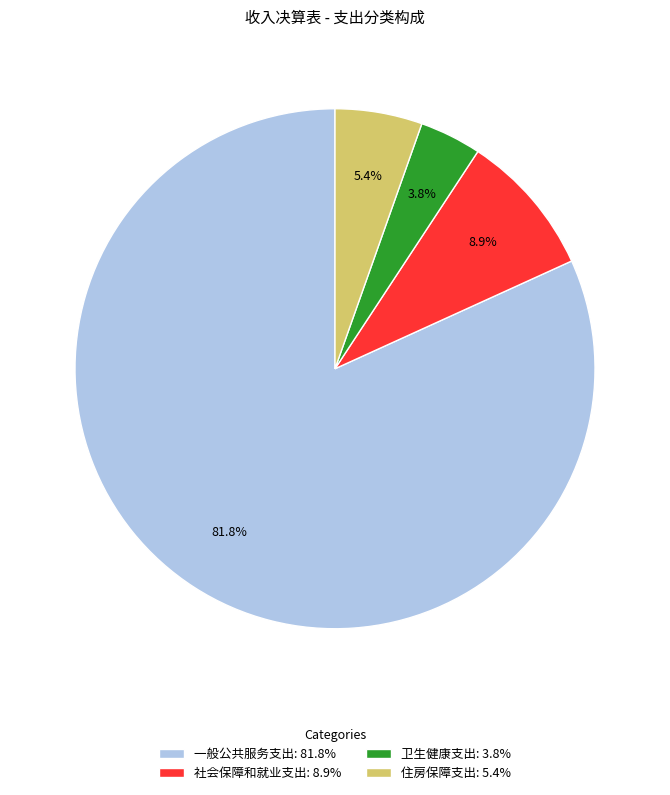

Is there any slice that represents more than half of the pie?

Yes